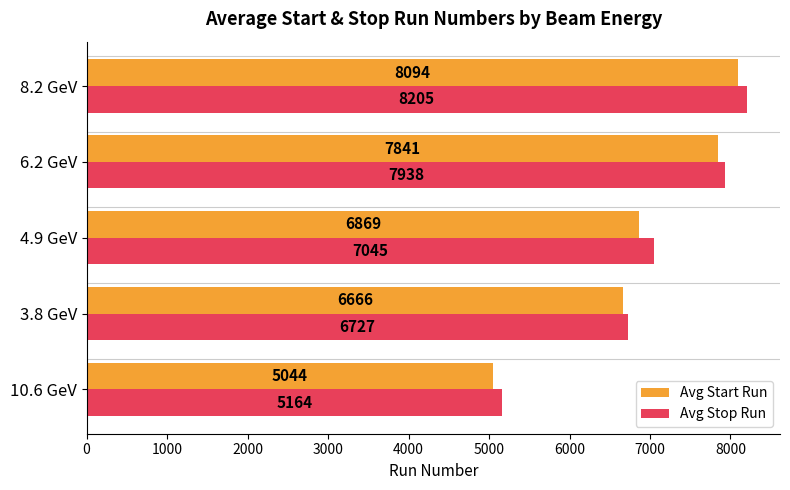

List the series in order of their peak value, lowest first.

Avg Start Run, Avg Stop Run